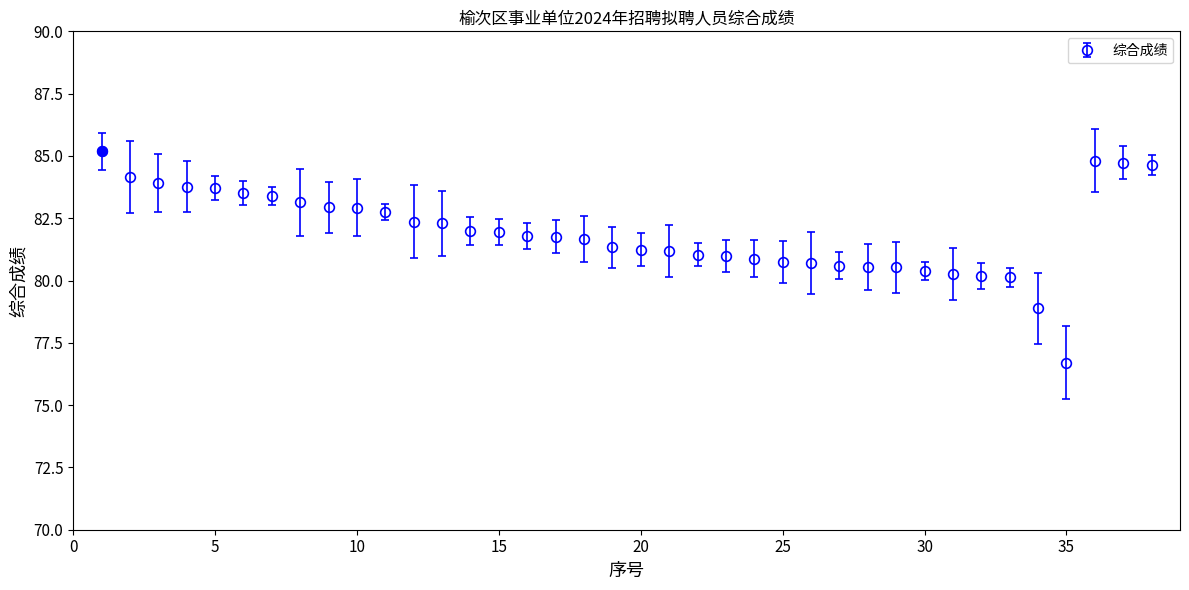

What is the difference between the maximum and minimum values?

8.5